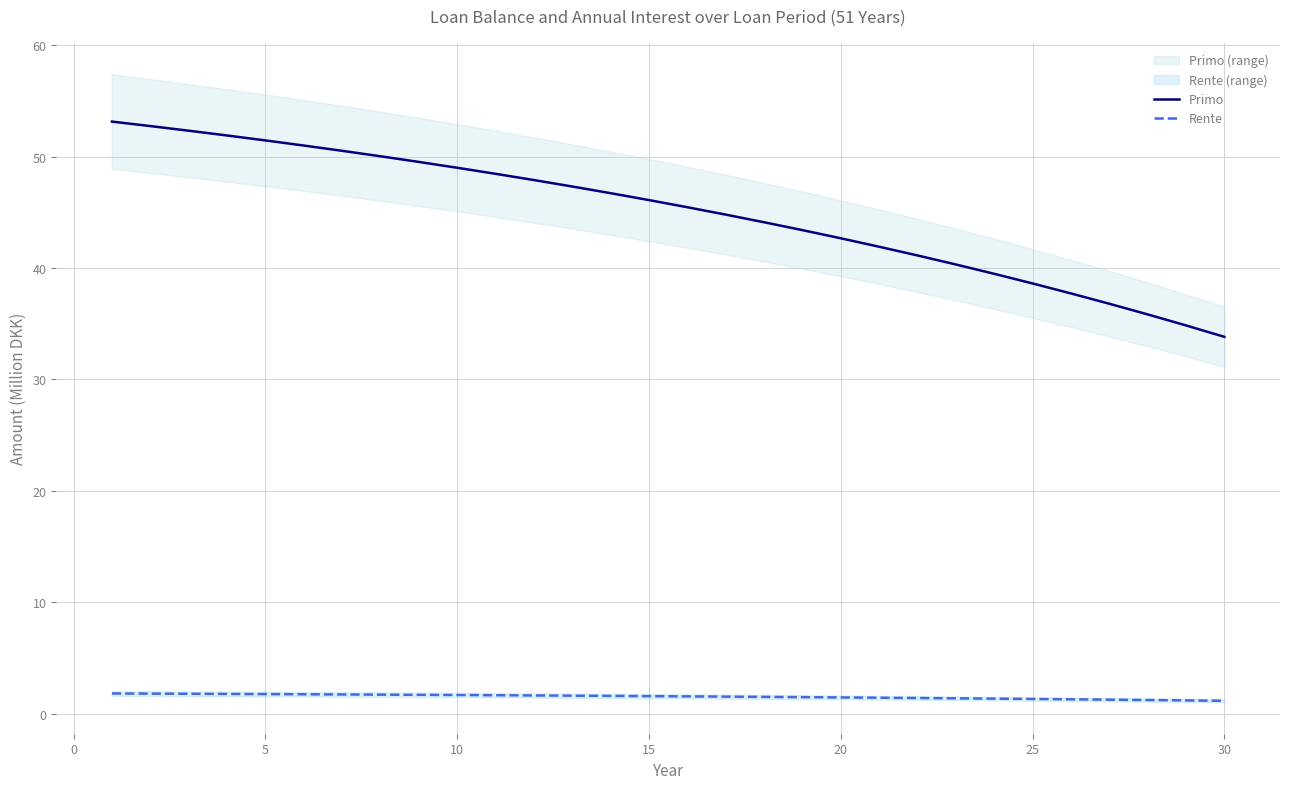

True or false: Primo and Rente intersect in this chart.

False